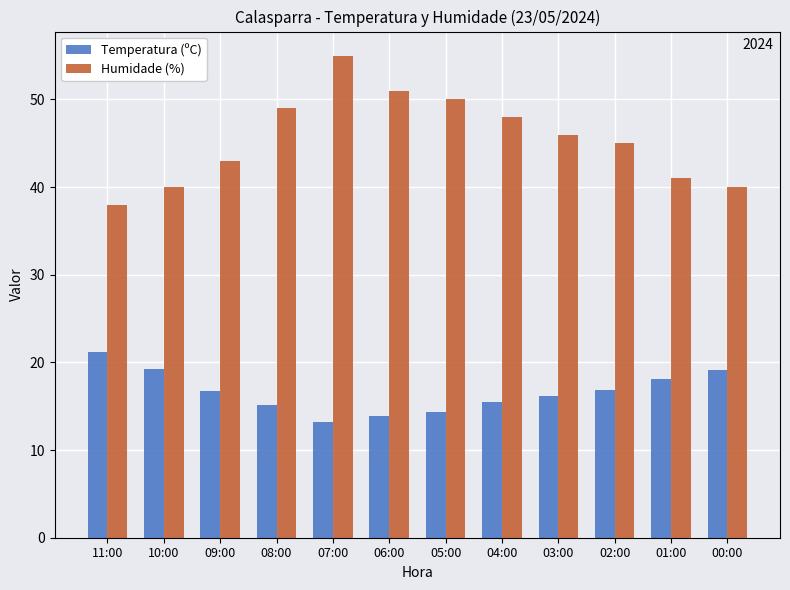

What is the difference between the highest and lowest values at 11:00?

16.8